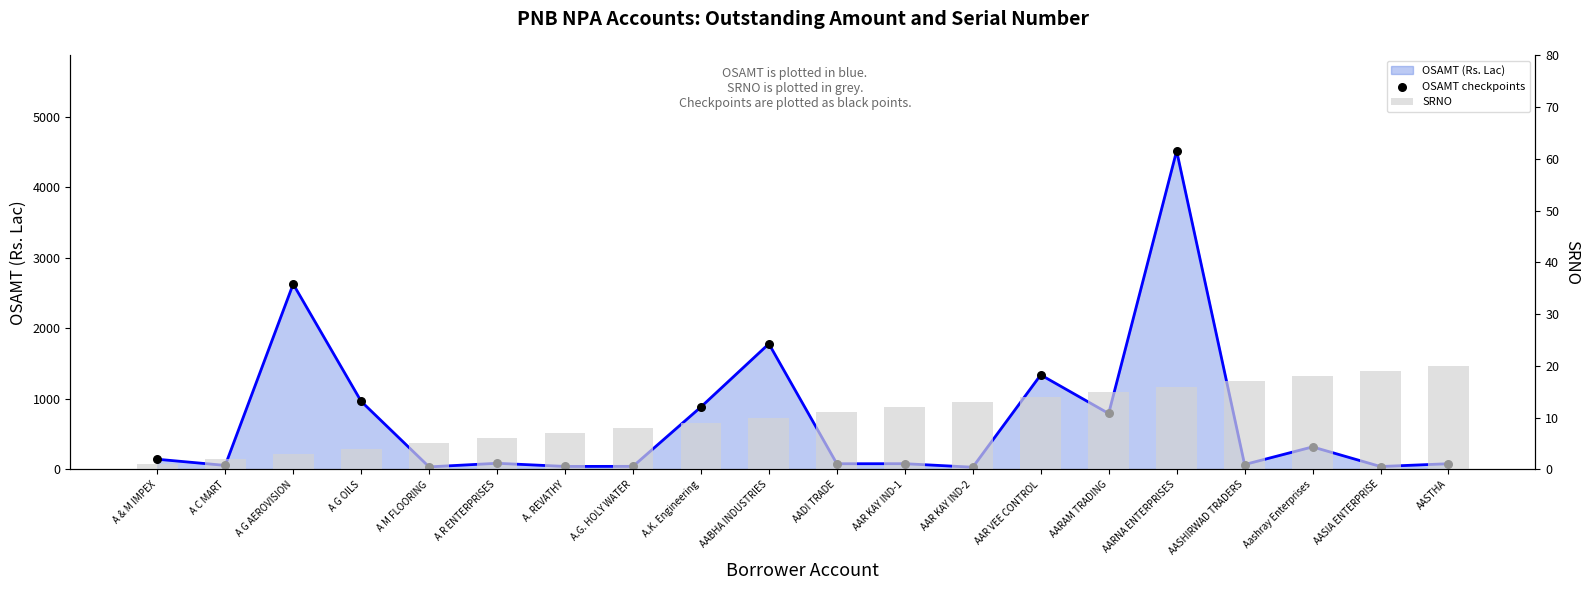

Is the value of SRNO at A C MART greater than the value of OSAMT checkpoints at AARAM TRADING?

No